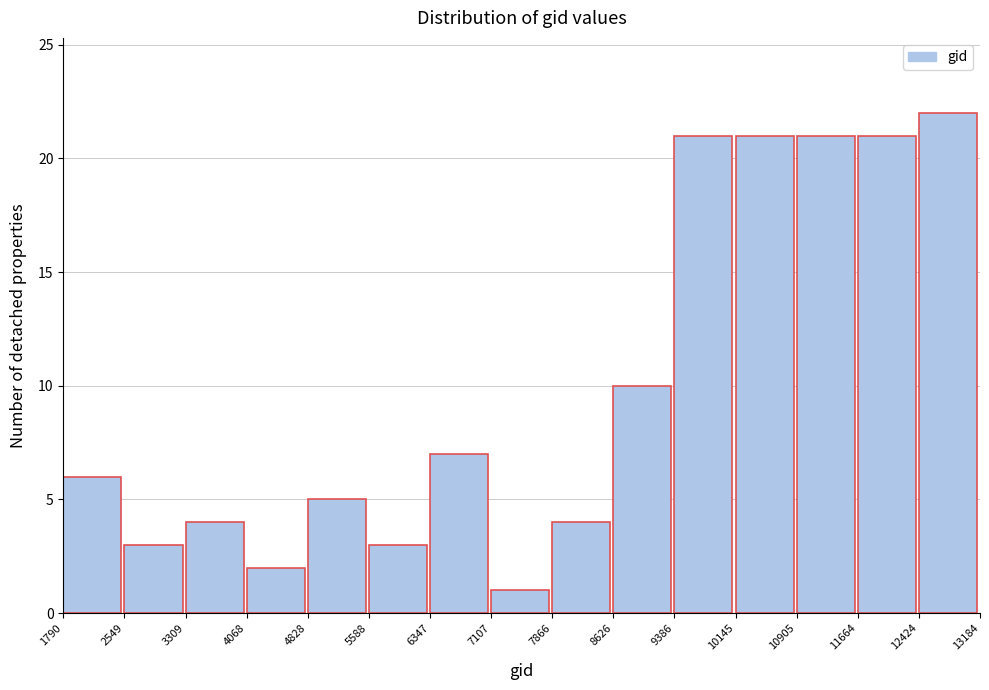

What is the height of the bar covering 11664 to 12424 on the x-axis? The values are not printed on the chart, so give them approximately, as read against the axis.

21